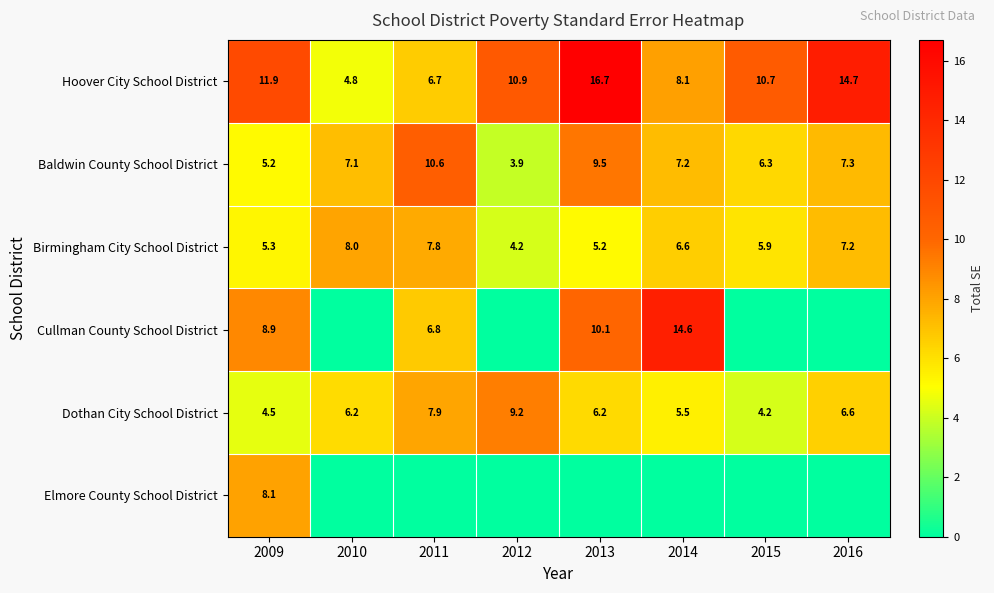

What is the total value across all series at 2014?

42.1